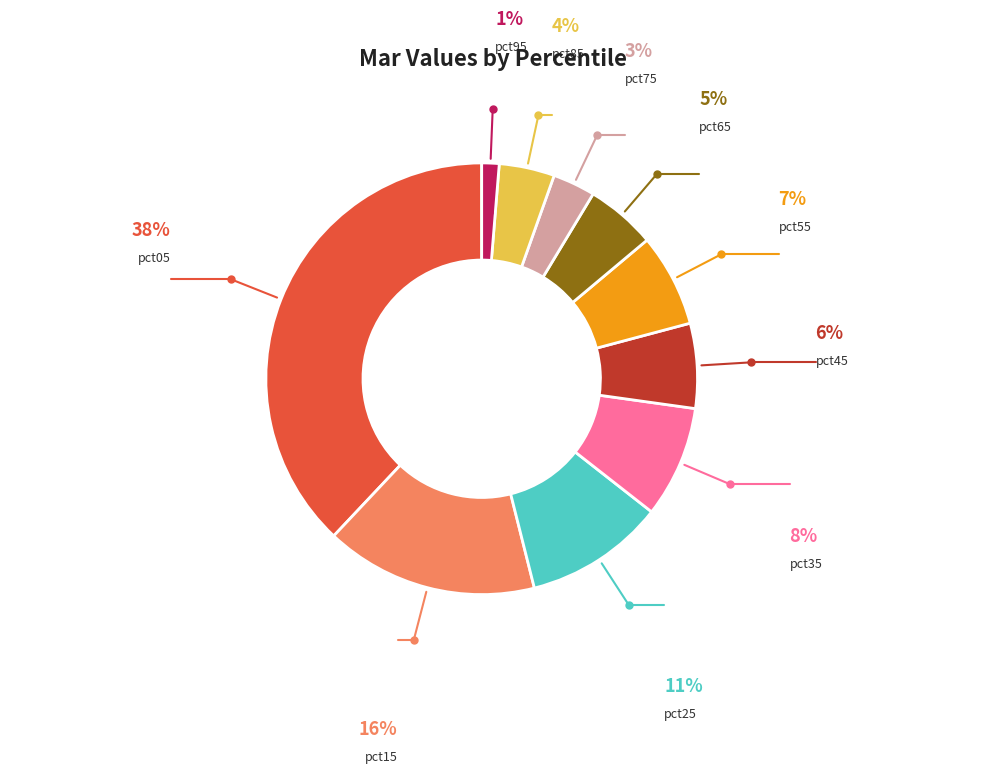

What is the smallest slice in the pie chart?

pct95